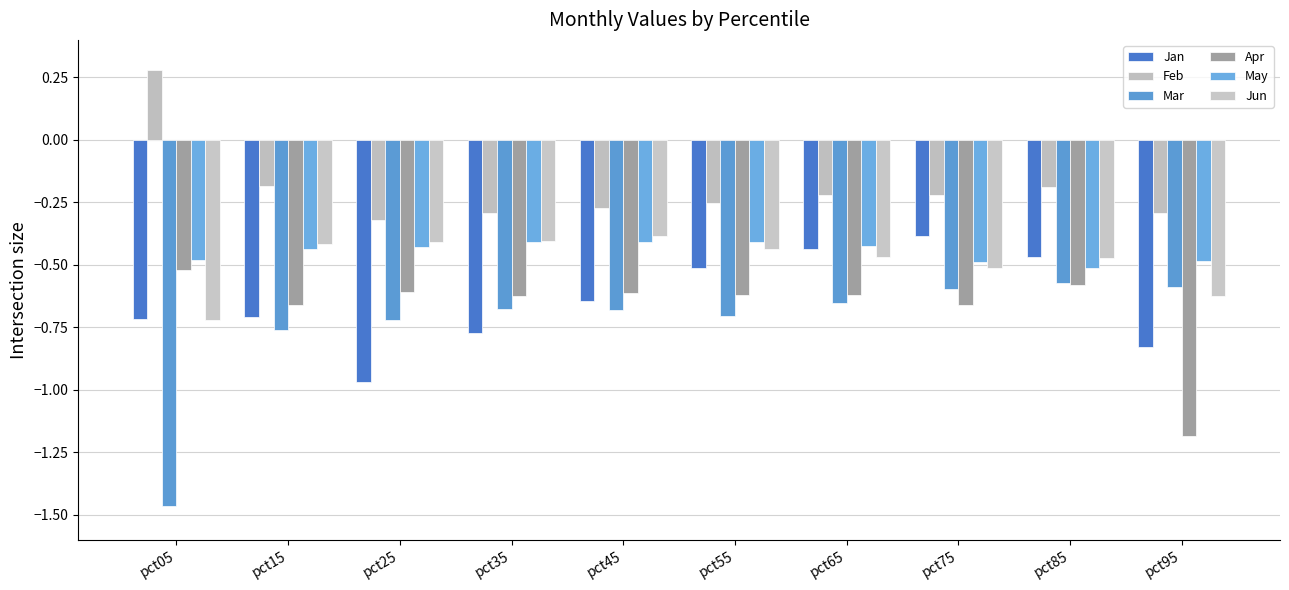

The value of Apr at pct85 is -0.4. True or false?

False